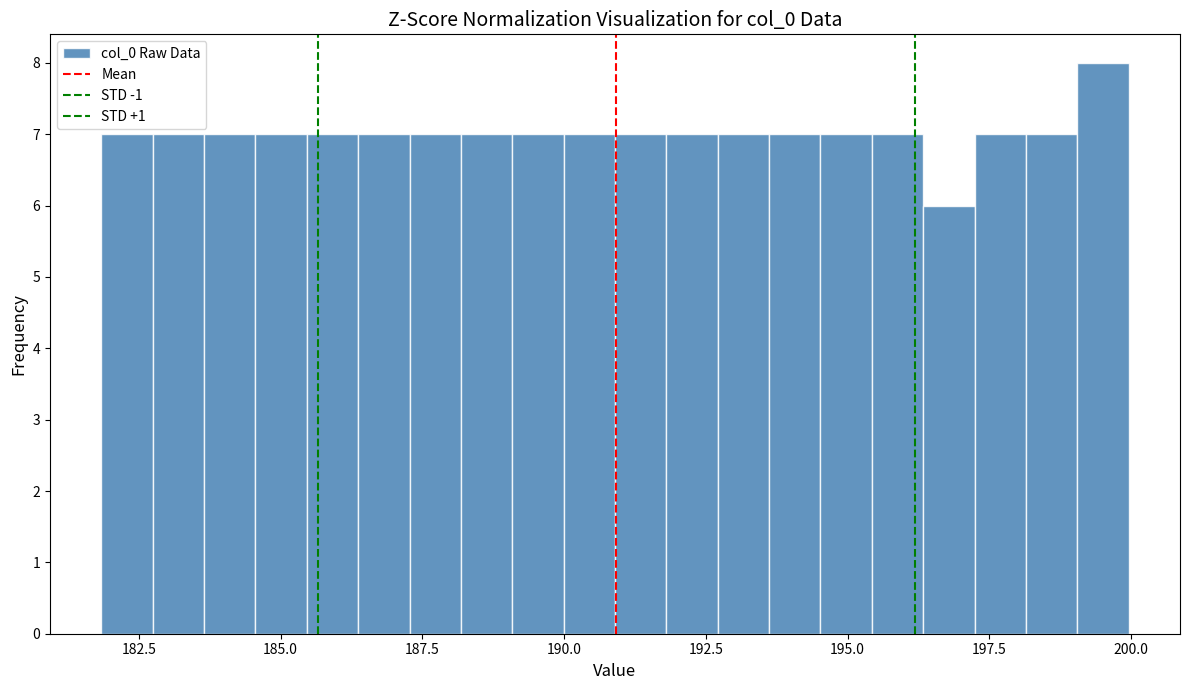

Around what value on the x-axis is the tallest bar? Give the approximate position of its centre, as read against the axis.

199.5